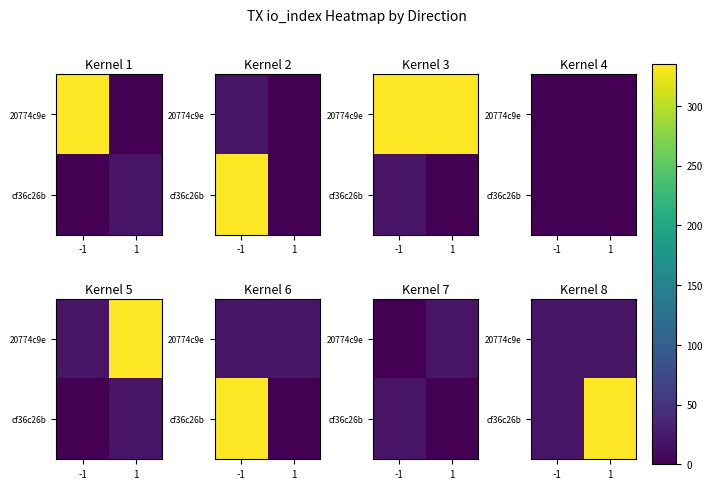

What is the difference between the cf36c26b values at -1 and 1?

317